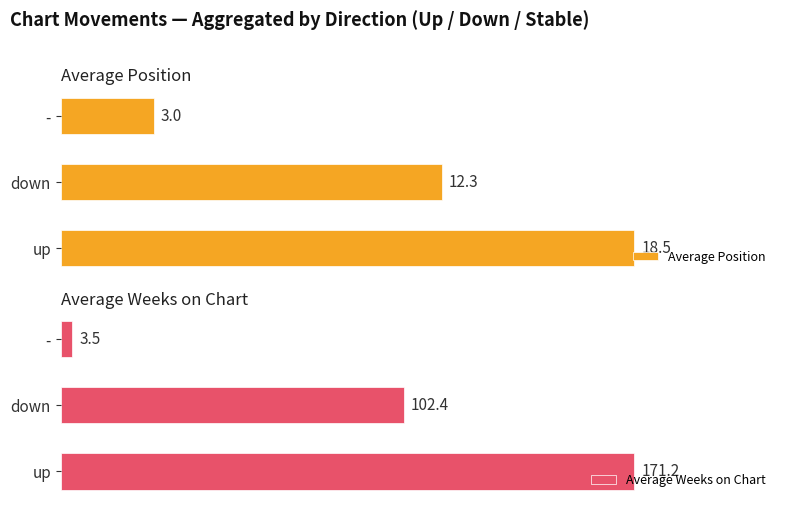

Where is Average Weeks on Chart nearest to the value 87?

down